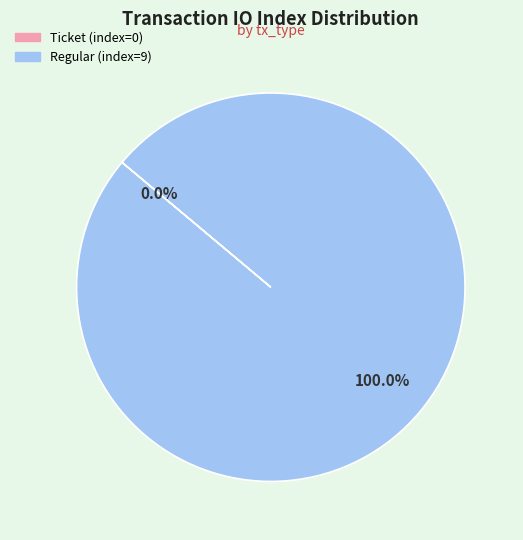

What is the majority slice?

Regular (index=9)